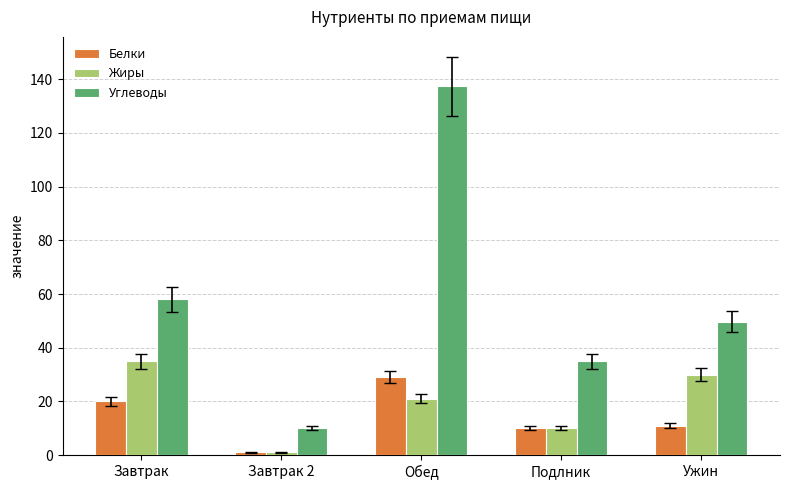

Rank the series by their maximum value, from highest to lowest.

Углеводы, Жиры, Белки